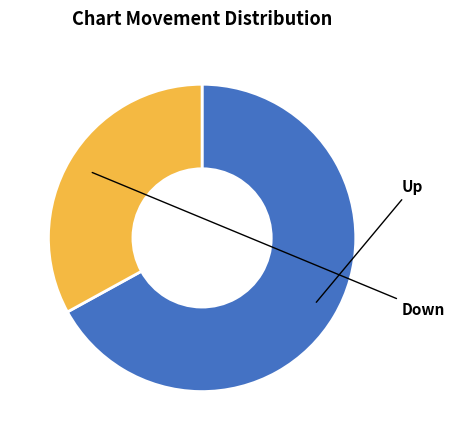

Does any single category account for the majority?

Yes